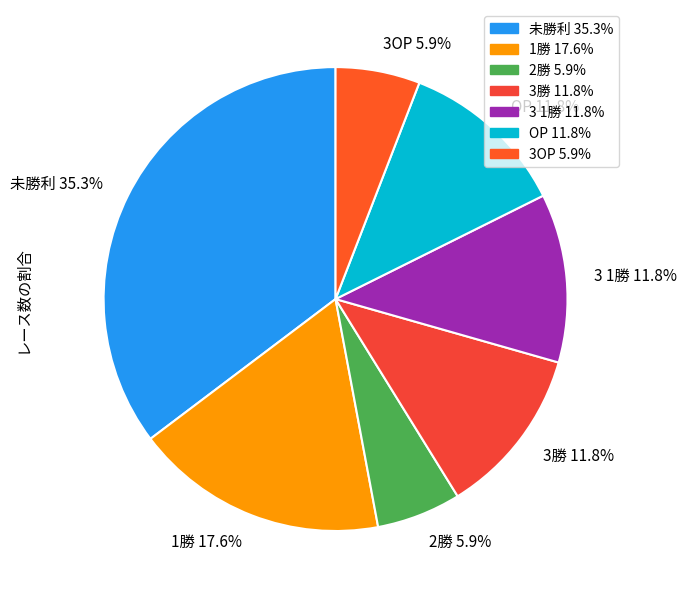

Between OP 11.8% and 3OP 5.9%, which is larger?

OP 11.8%